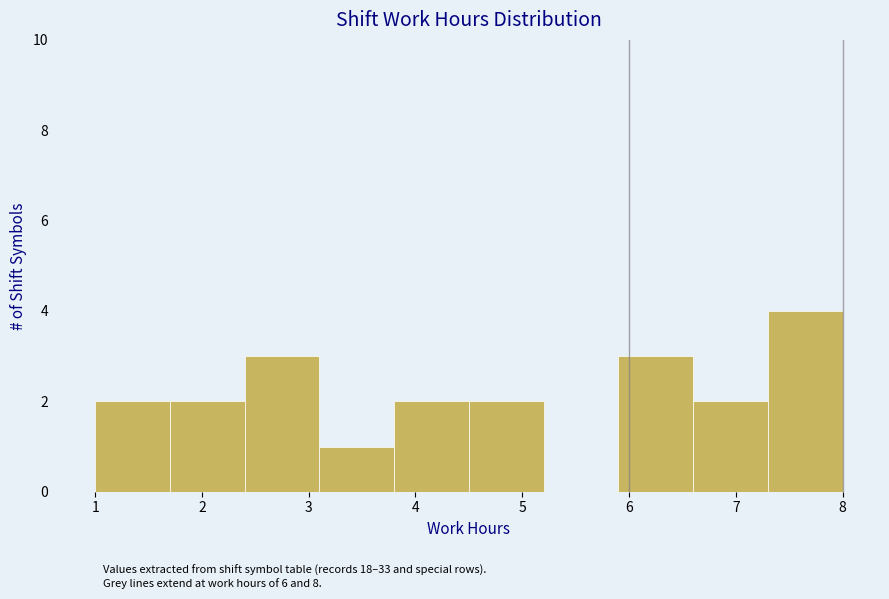

Reading left to right, transcribe this chart: for each bar, give the range it covers on the x-axis and its height. The values are not printed on the chart, so give them approximately, as read against the axis.

1.0 to 1.7: 2
1.7 to 2.4: 2
2.4 to 3.1: 3
3.1 to 3.8: 1
3.8 to 4.5: 2
4.5 to 5.2: 2
5.2 to 5.9: 0
5.9 to 6.6: 3
6.6 to 7.3: 2
7.3 to 8.0: 4